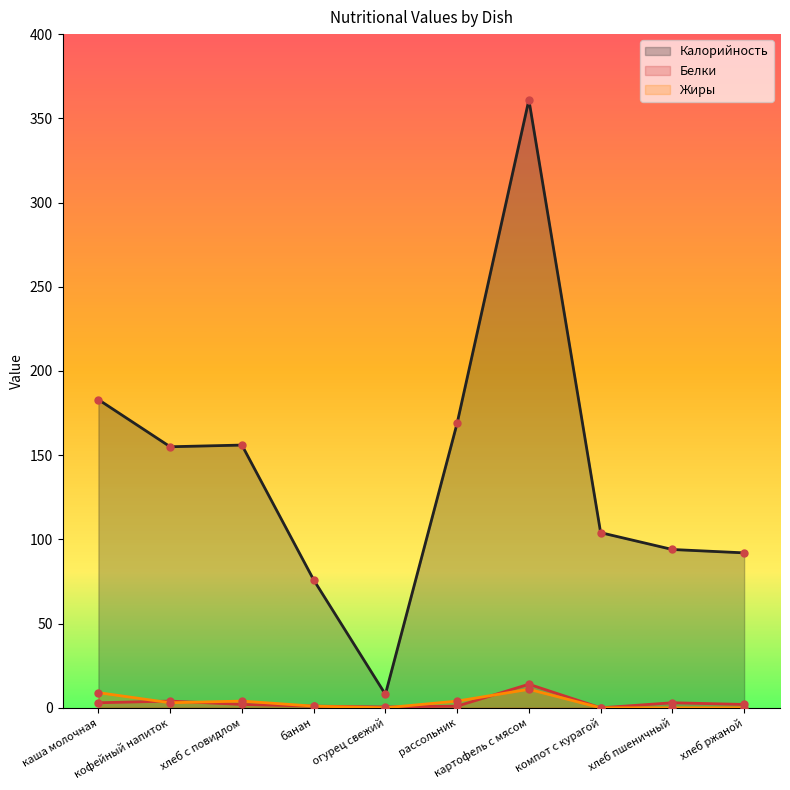

How many interior local valleys does the Калорийность series have?

2